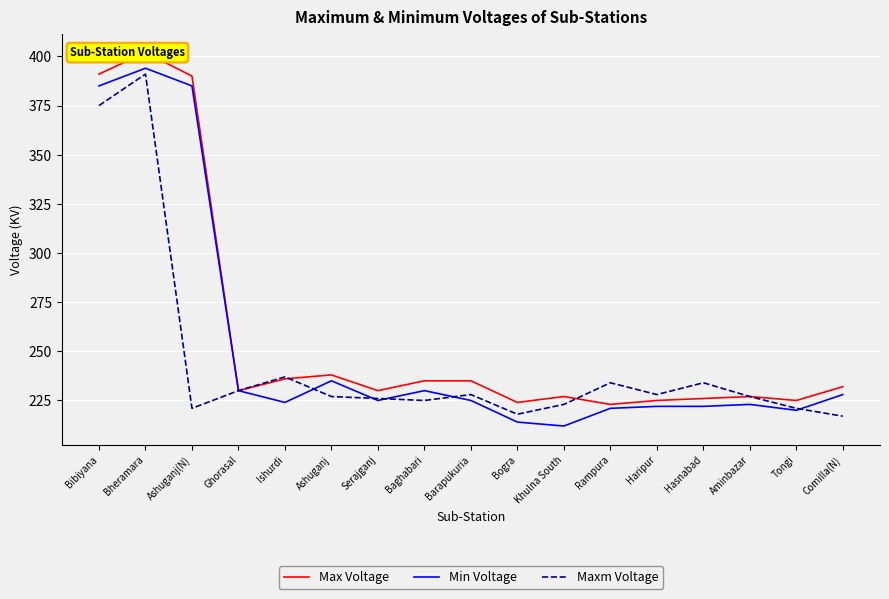

True or false: Max Voltage has more than 0 interior local peaks.

True